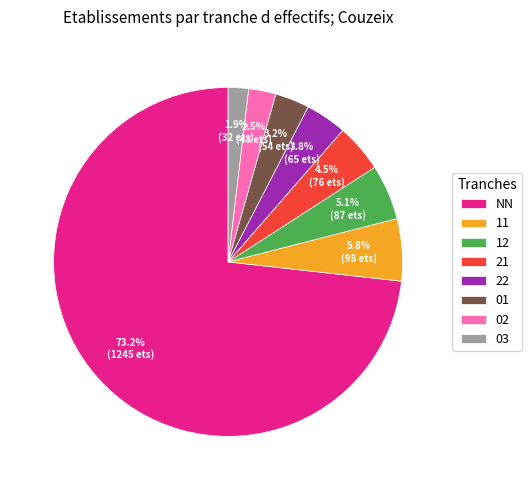

Rank the categories by value from lowest to highest.

03, 02, 01, 22, 21, 12, 11, NN